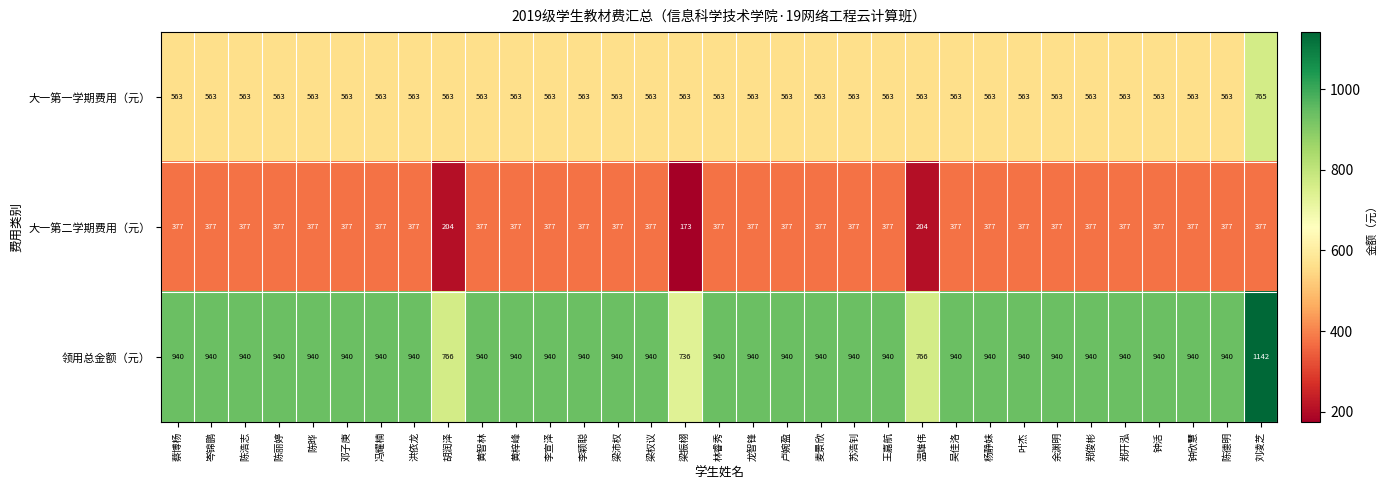

Rank the series by their maximum value, from lowest to highest.

大一第二学期费用（元）, 大一第一学期费用（元）, 领用总金额（元）